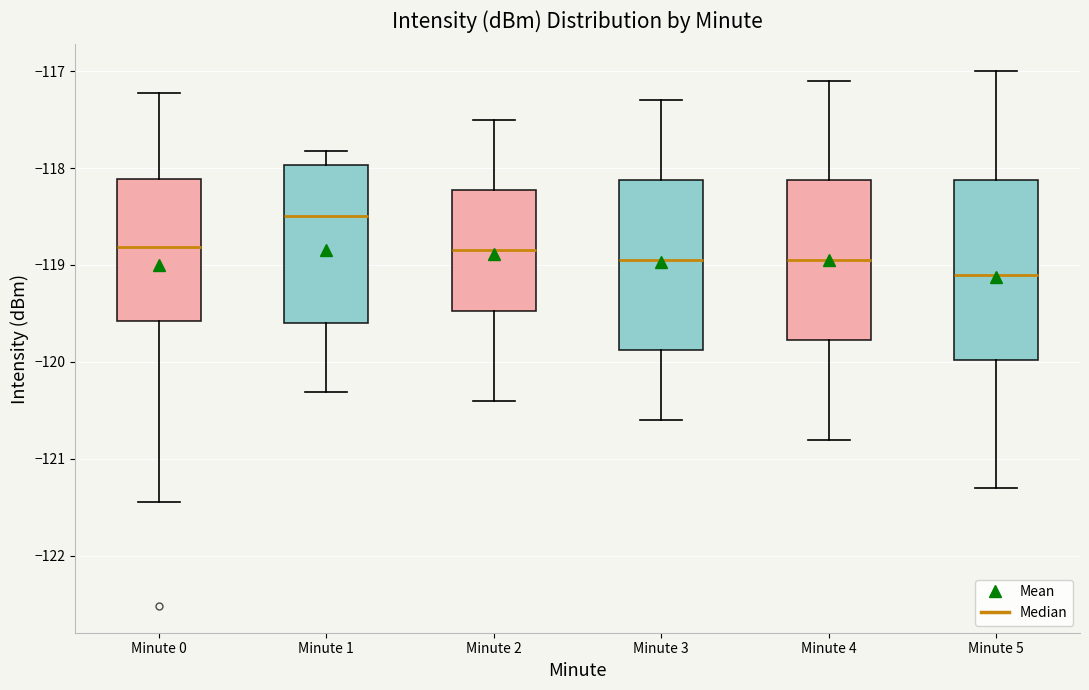

Where does the median line of the box for Minute 3 sit on the y-axis? The values are not printed on the chart, so give them approximately, as read against the axis.

-118.9